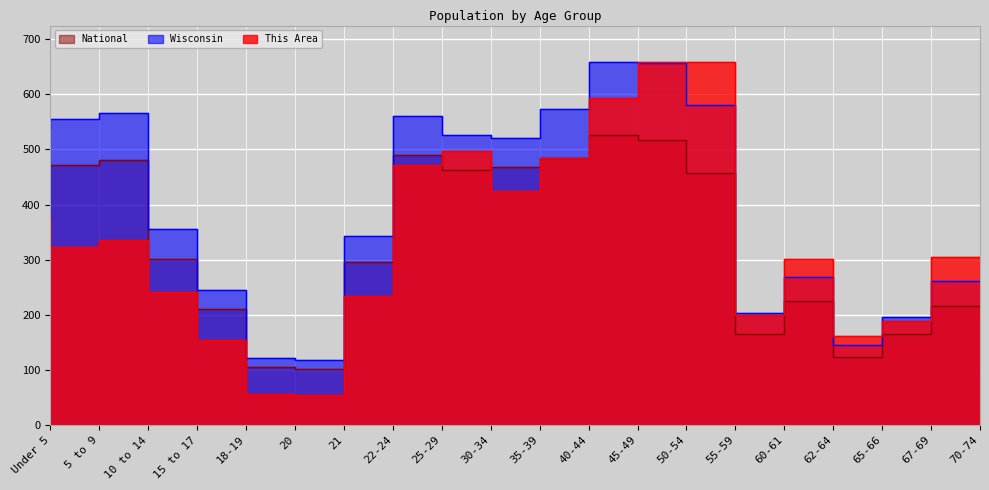

What position from the right is 40-44?

9